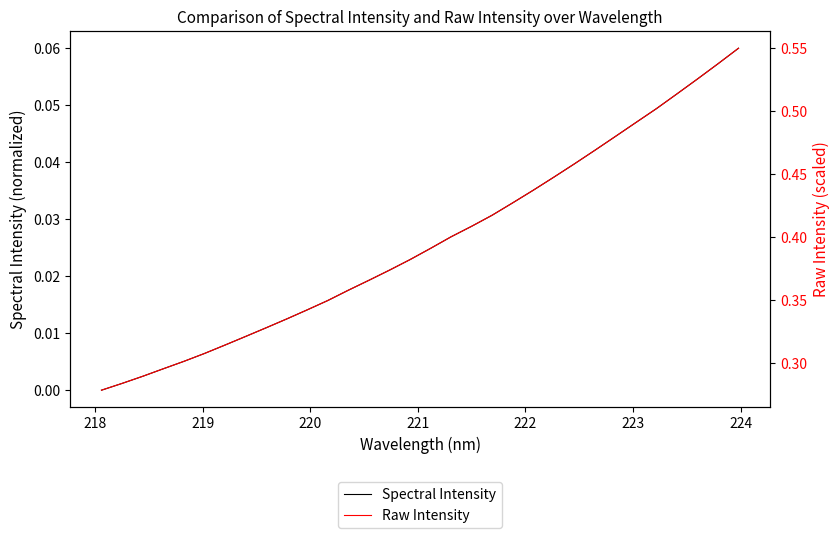

Which series has the largest range (max minus min)?

Raw Intensity